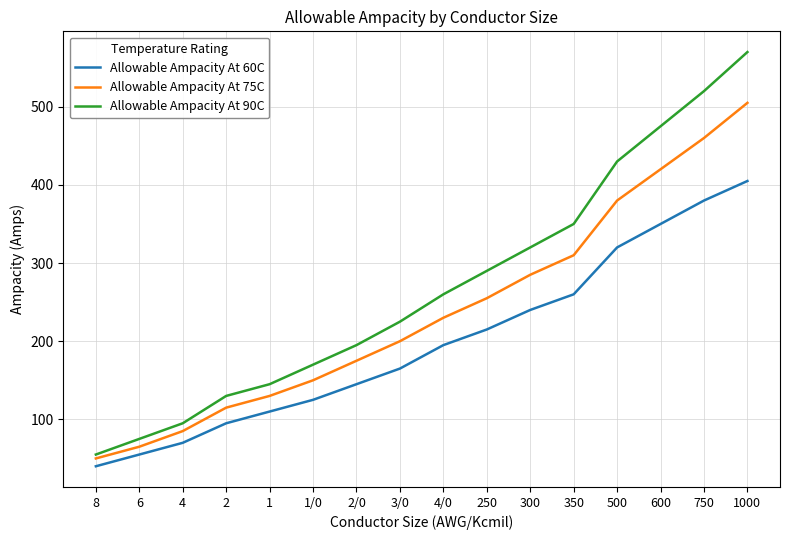

Rank the series by their maximum value, from lowest to highest.

Allowable Ampacity At 60C, Allowable Ampacity At 75C, Allowable Ampacity At 90C